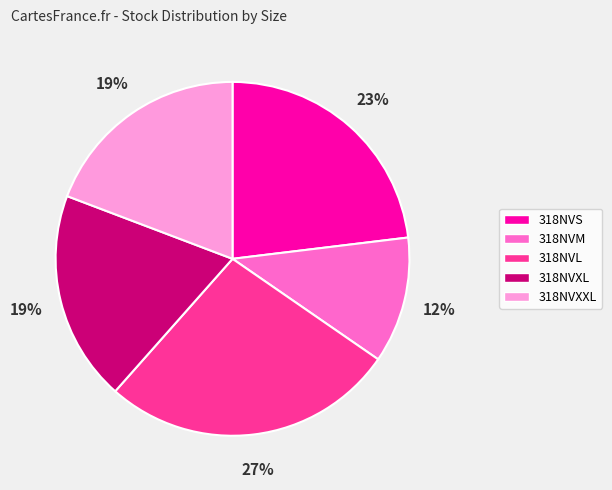

To the nearest percent, what is the combined percentage of 318NVS and 318NVXL?

42%